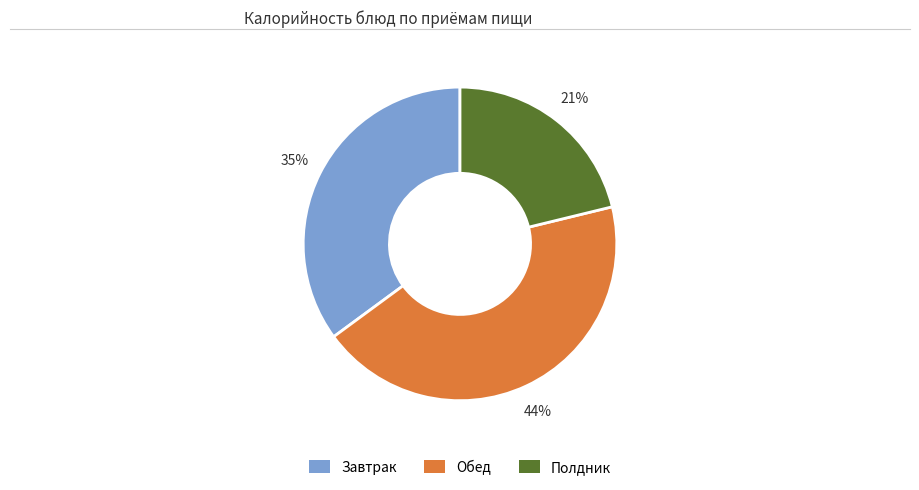

Does any single category account for the majority?

No